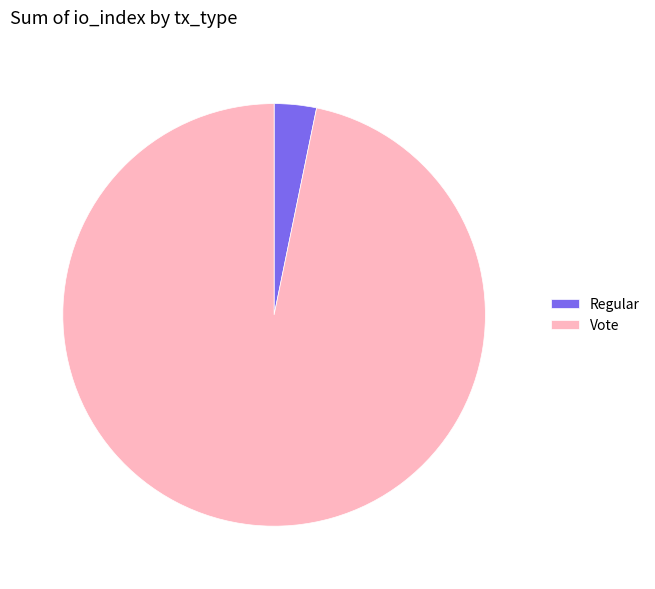

Is there any slice that represents more than half of the pie?

Yes